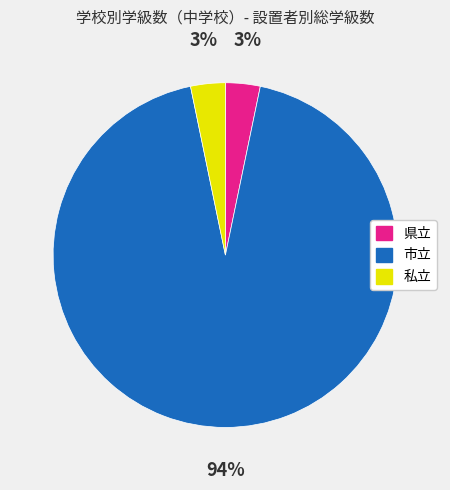

Combined, do 県立 and 市立 account for over 50%?

Yes